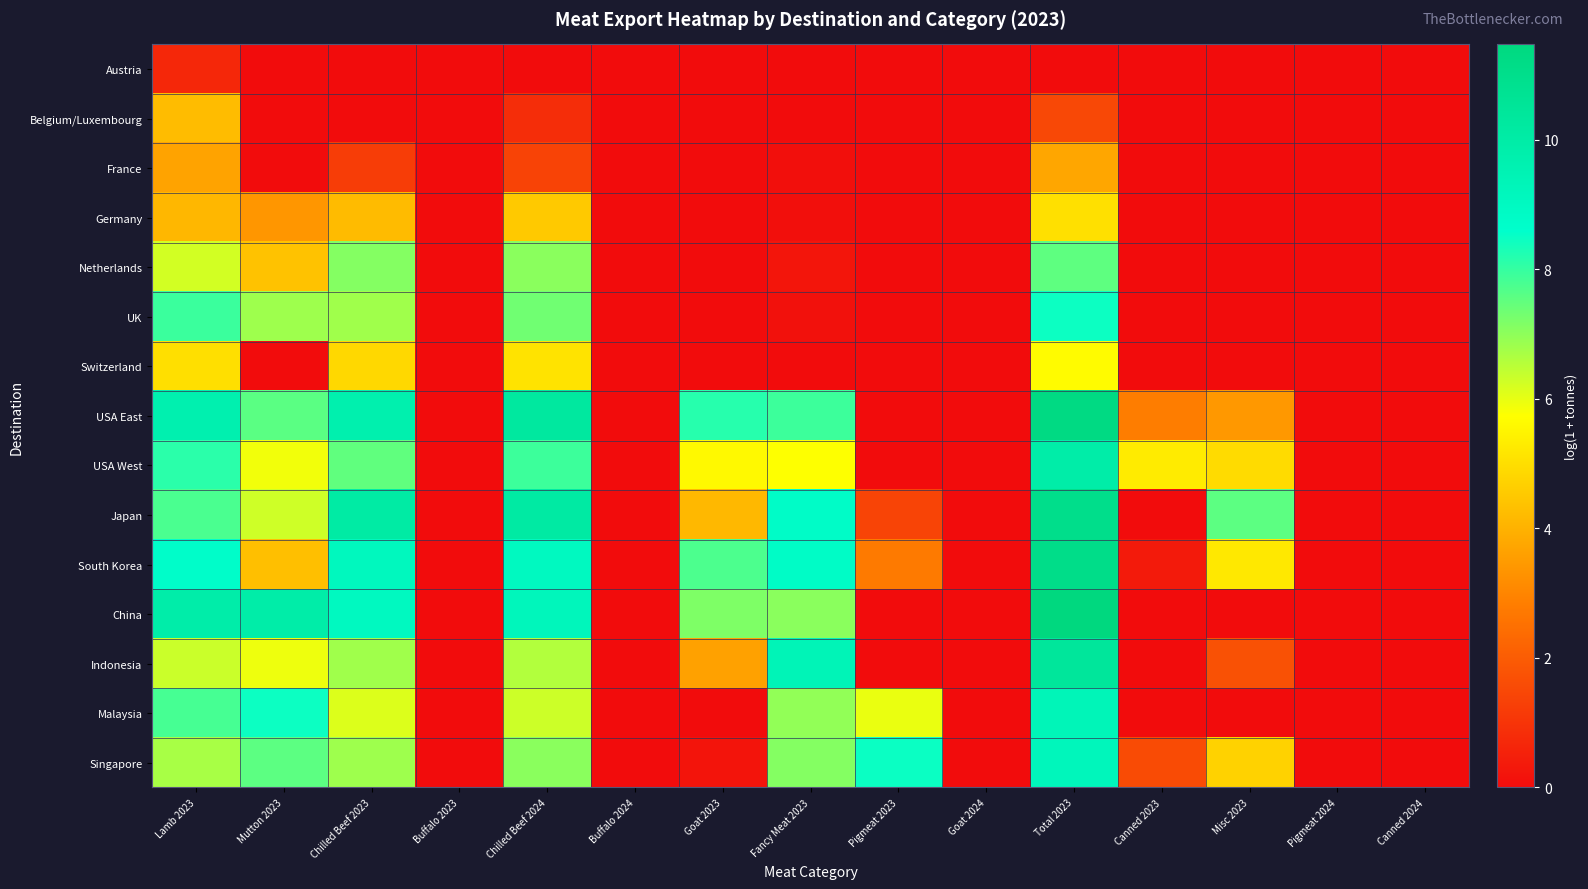

How many distinct data groups are displayed?

15